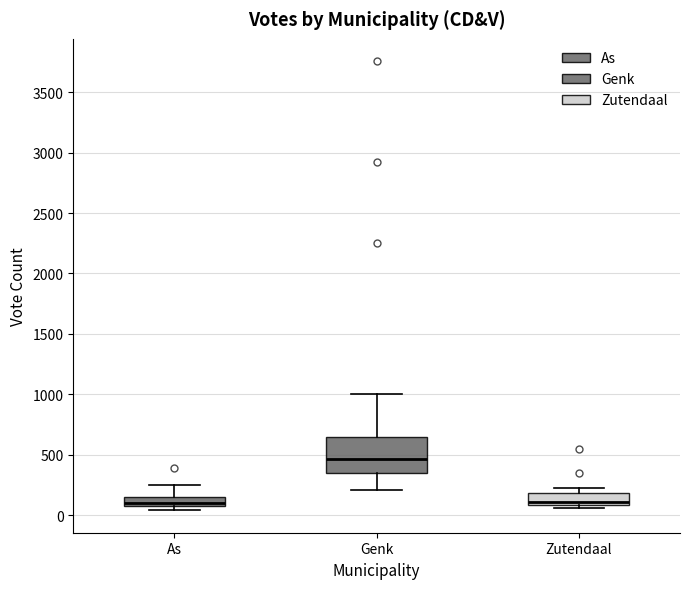

Where is the upper edge of the box for Genk on the y-axis? The values are not printed on the chart, so give them approximately, as read against the axis.

650